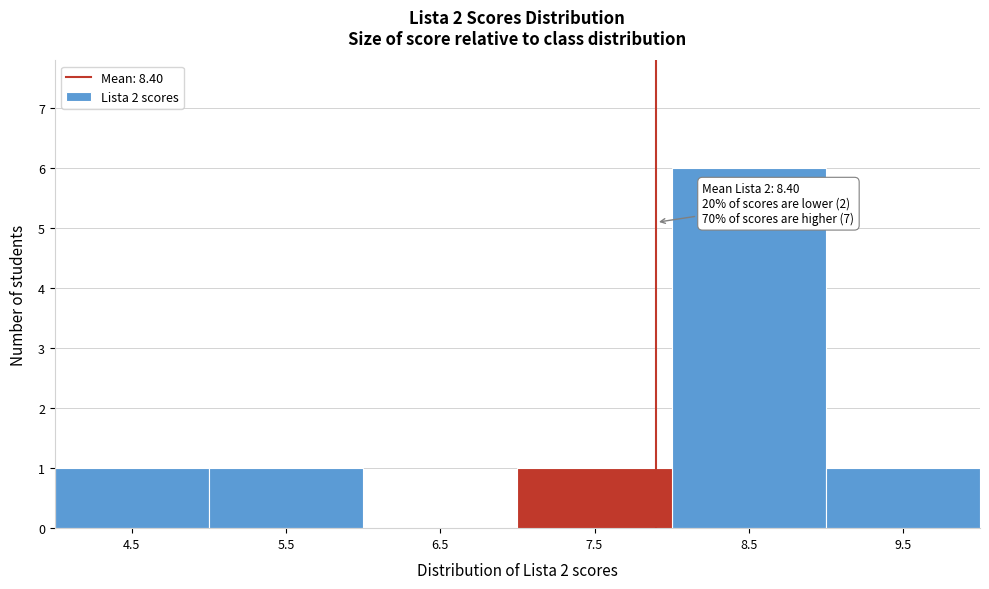

Reading left to right, transcribe all the data shown in this chart.

4.5=1	5.5=1	6.5=0	7.5=1	8.5=6	9.5=1